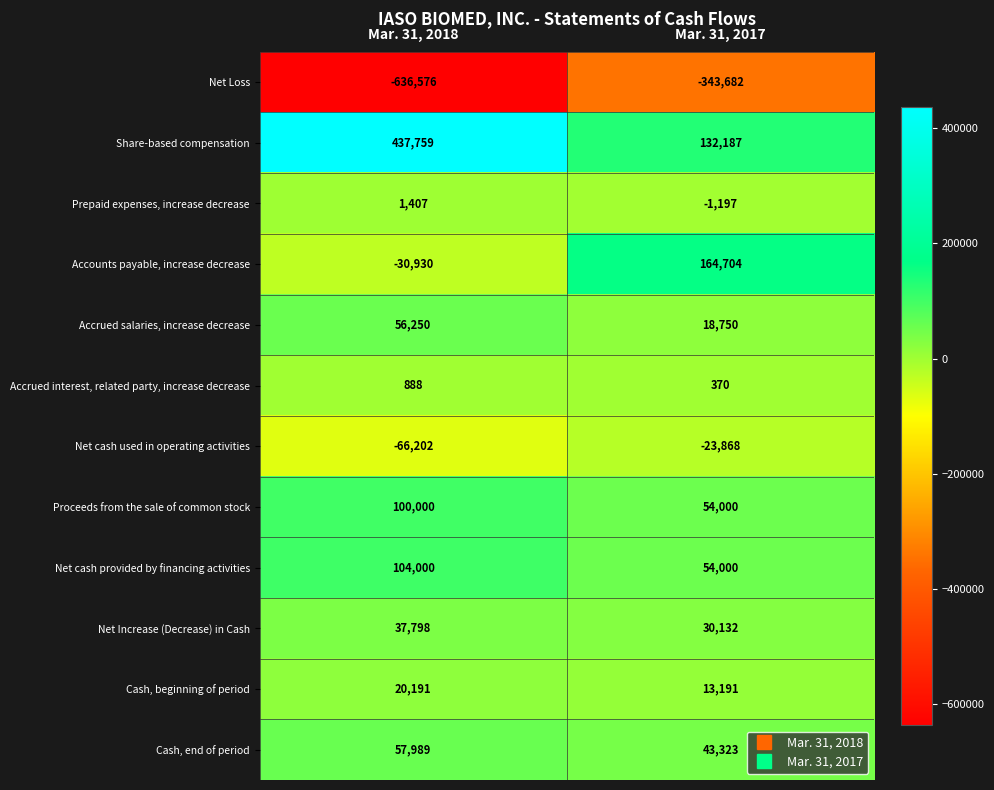

Which series has the largest total across all categories?

Share-based compensation